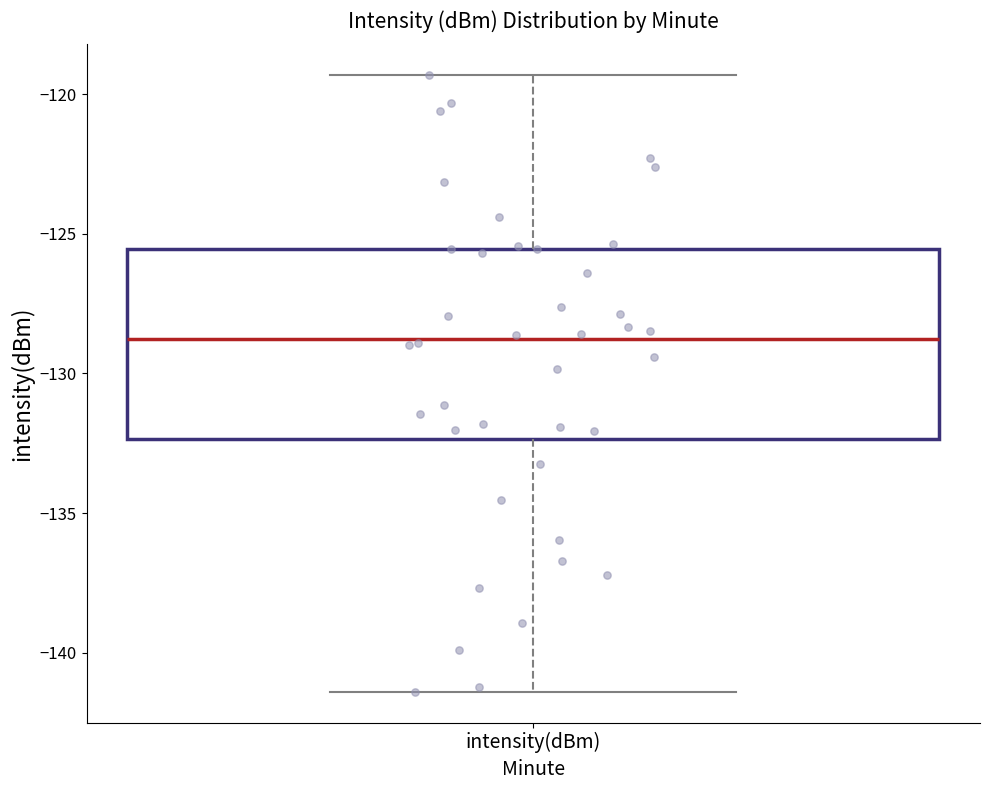

Read this box plot against the y-axis: the position of the median line, the range covered by the box, and the ends of both whiskers. The values are not printed on the chart, so give them approximately, as read against the axis.

median -129.0, box -132.5 to -125.5, whiskers -141.5 to -119.5